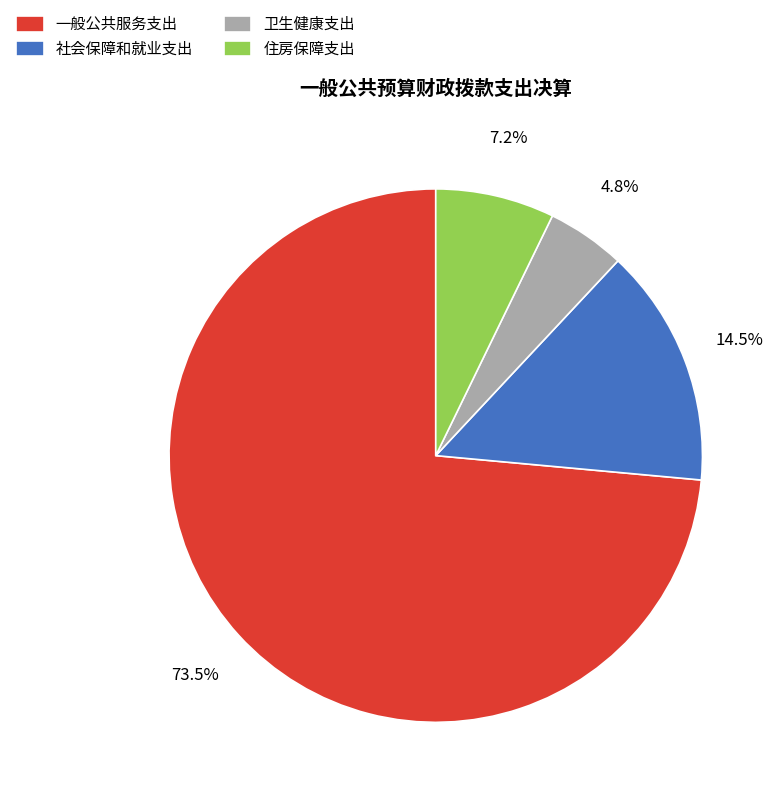

Approximately how many times larger is the value at 社会保障和就业支出 compared to 住房保障支出?

2.0